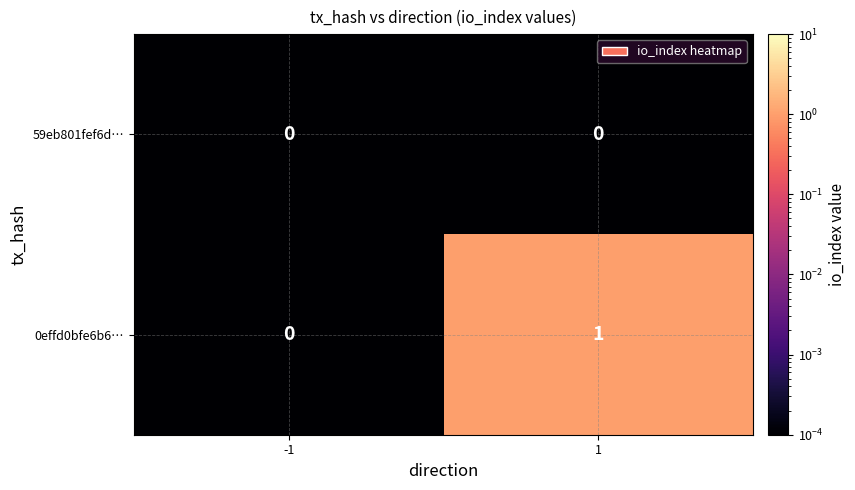

Which series has the largest total across all categories?

0effd0bfe6b6…